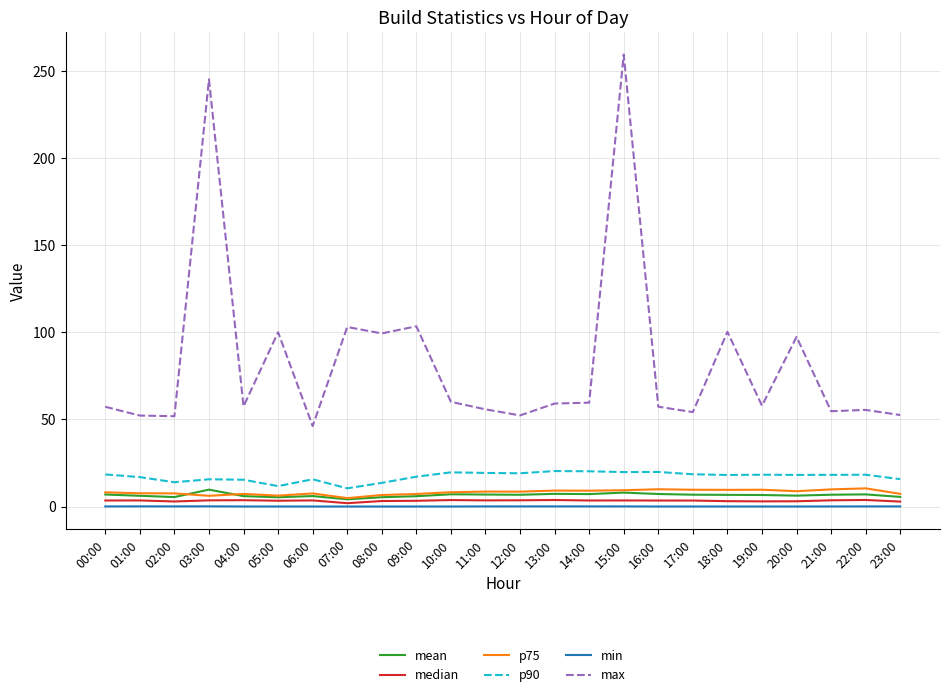

Is this an area chart (filled region under the line)?

No